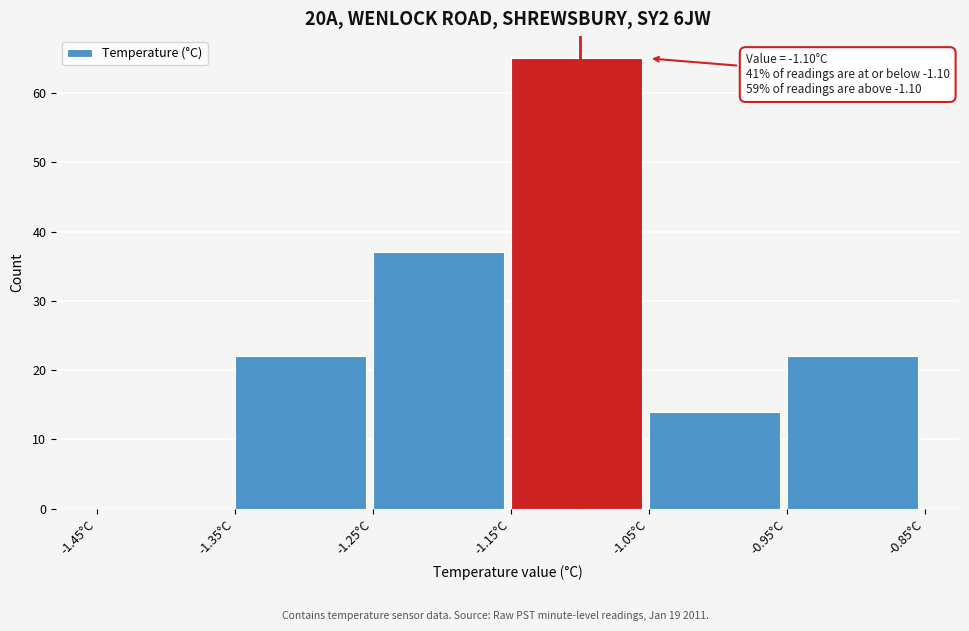

Over which range of the x-axis is the bar tallest?

-1.15 to -1.05